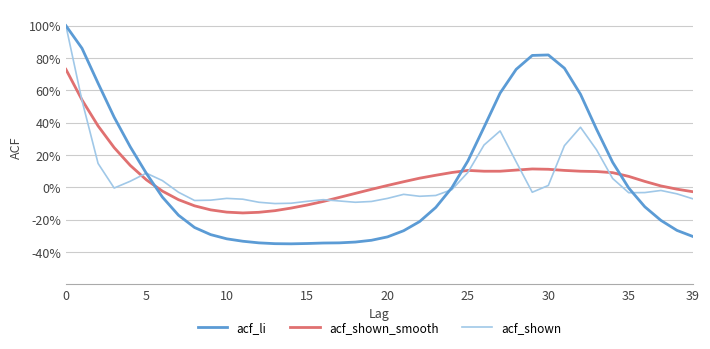

What is the label of the 39th point from the left?

38